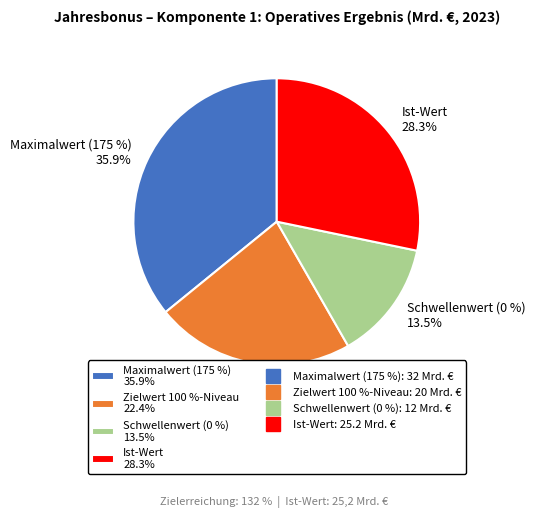

Is Ist-Wert the majority of the pie?

No